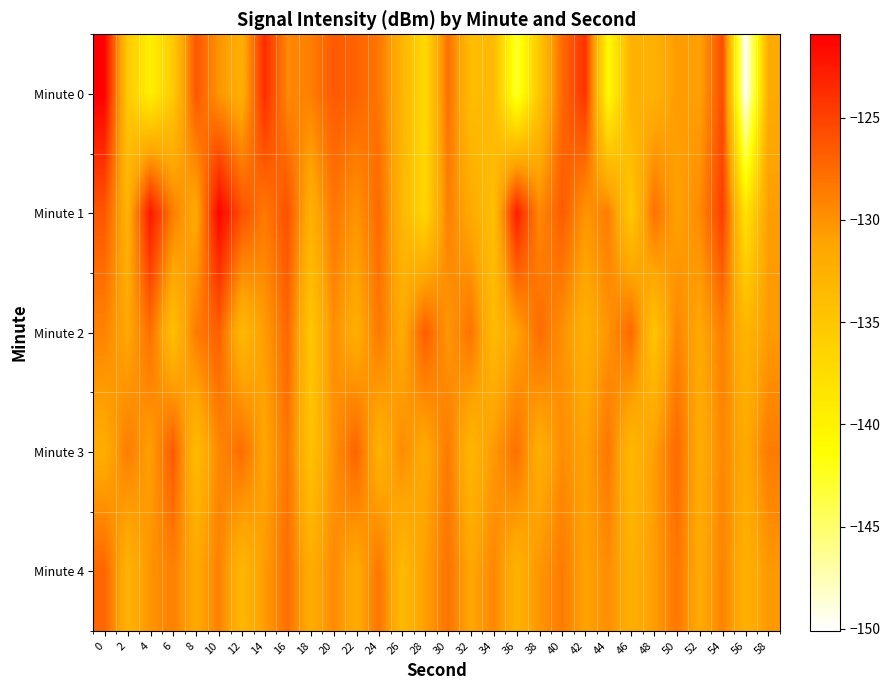

Reading right to left, transcribe all the data shown in this chart.

Minute 0: 58=-131.8	56=-150.1	54=-125.7	52=-130.9	50=-130.6	48=-132.6	46=-132.5	44=-141.0	42=-124.1	40=-127.4	38=-134.9	36=-143.1	34=-133.5	32=-134.0	30=-127.8	28=-137.2	26=-132.8	24=-128.3	22=-127.1	20=-126.5	18=-128.9	16=-129.4	14=-123.7	12=-132.4	10=-130.2	8=-126.3	6=-135.3	4=-139.7	2=-135.0	0=-120.9
Minute 1: 58=-130.7	56=-138.2	54=-124.8	52=-129.5	50=-131.1	48=-127.9	46=-135.3	44=-128.7	42=-130.2	40=-126.6	38=-129.4	36=-122.8	34=-134.1	32=-131.7	30=-128.9	28=-136.8	26=-133.2	24=-127.5	22=-130.1	20=-128.3	18=-132.6	16=-126.0	14=-128.4	12=-125.9	10=-121.2	8=-131.8	6=-128.9	4=-122.4	2=-132.7	0=-126.3
Minute 2: 58=-130.5	56=-133.1	54=-128.8	52=-131.6	50=-129.2	48=-134.8	46=-127.4	44=-130.1	42=-132.5	40=-129.9	38=-127.6	36=-131.2	34=-133.7	32=-128.1	30=-130.3	28=-126.7	26=-131.9	24=-128.4	22=-132.2	20=-129.8	18=-135.1	16=-127.3	14=-130.7	12=-133.4	10=-126.9	8=-128.6	6=-134.2	4=-127.8	2=-131.5	0=-129.1
Minute 3: 58=-128.6	56=-131.7	54=-129.4	52=-132.0	50=-127.5	48=-130.8	46=-133.5	44=-128.3	42=-131.0	40=-129.7	38=-132.3	36=-127.9	34=-130.4	32=-133.2	30=-128.5	28=-131.8	26=-129.6	24=-132.7	22=-127.1	20=-130.0	18=-134.6	16=-128.2	14=-131.4	12=-127.7	10=-129.3	8=-133.8	6=-126.5	4=-130.9	2=-128.7	0=-132.1
Minute 4: 58=-130.4	56=-132.5	54=-129.1	52=-131.8	50=-128.3	48=-130.7	46=-132.4	44=-129.7	42=-131.1	40=-128.6	38=-130.2	36=-132.7	34=-129.3	32=-131.4	30=-128.1	28=-130.9	26=-133.6	24=-128.2	22=-131.9	20=-129.5	18=-132.1	16=-127.8	14=-130.6	12=-133.3	10=-129.0	8=-131.6	6=-128.9	4=-130.1	2=-132.8	0=-127.2